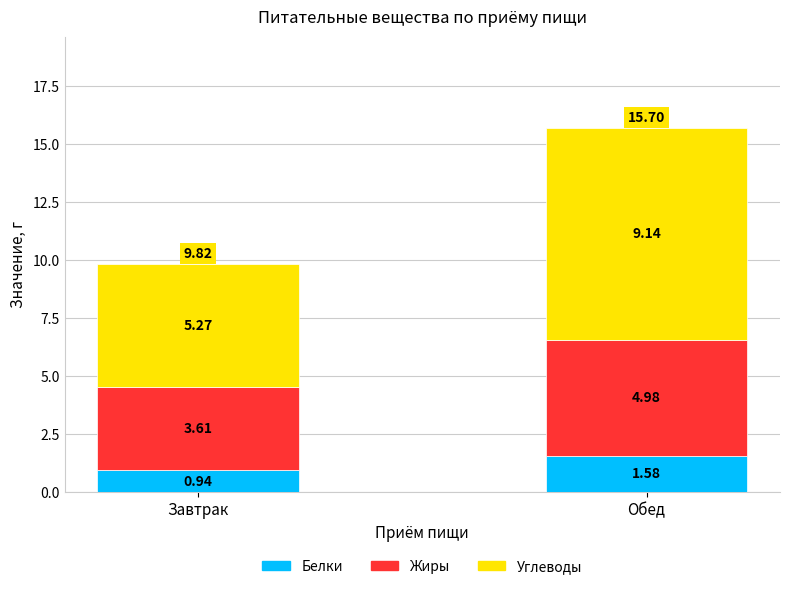

At which label does Белки reach its minimum?

Завтрак